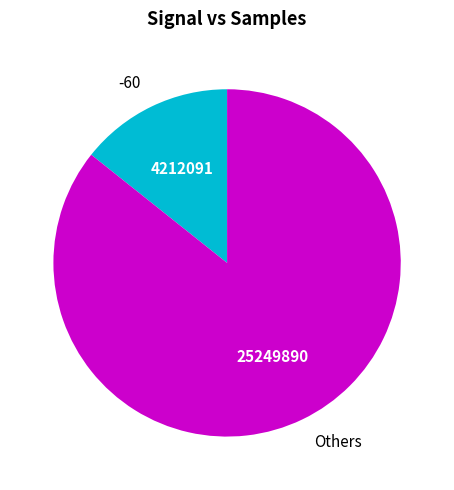

Rank the categories by value from highest to lowest.

Others, -60